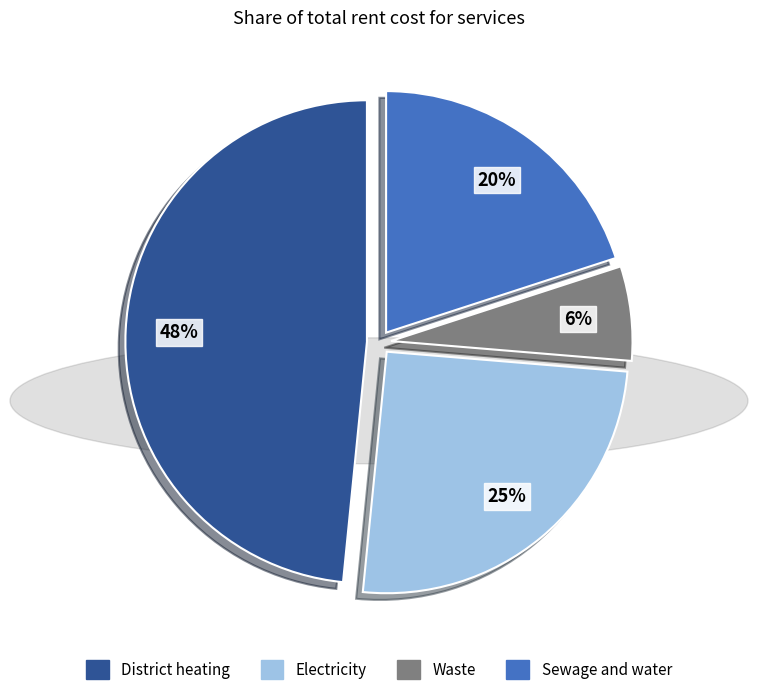

Does Electricity account for over 50% of the chart?

No